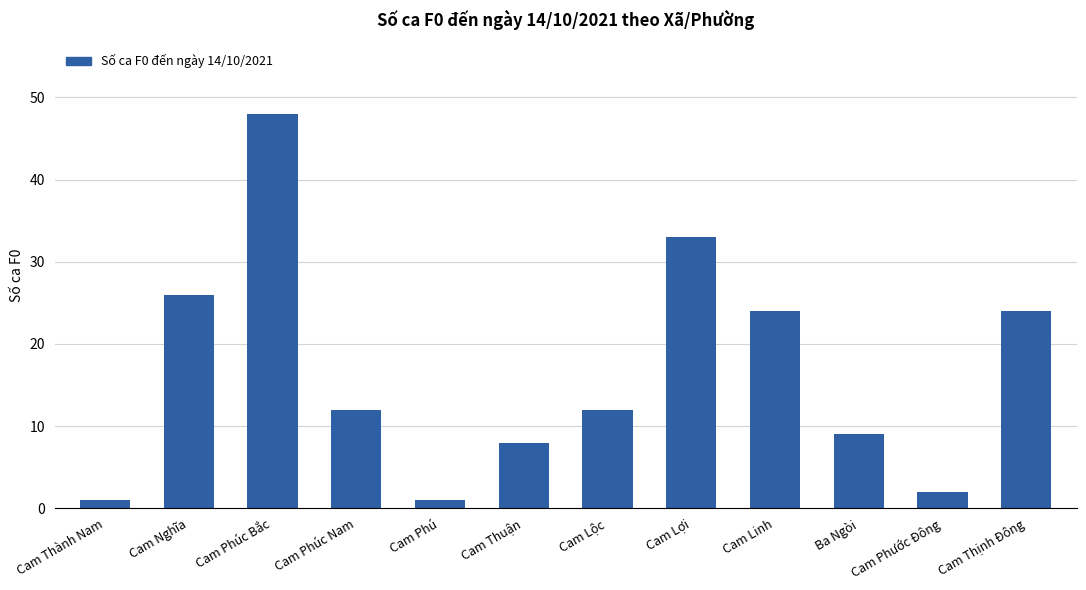

Between Cam Lộc and Ba Ngòi, which is larger?

Cam Lộc